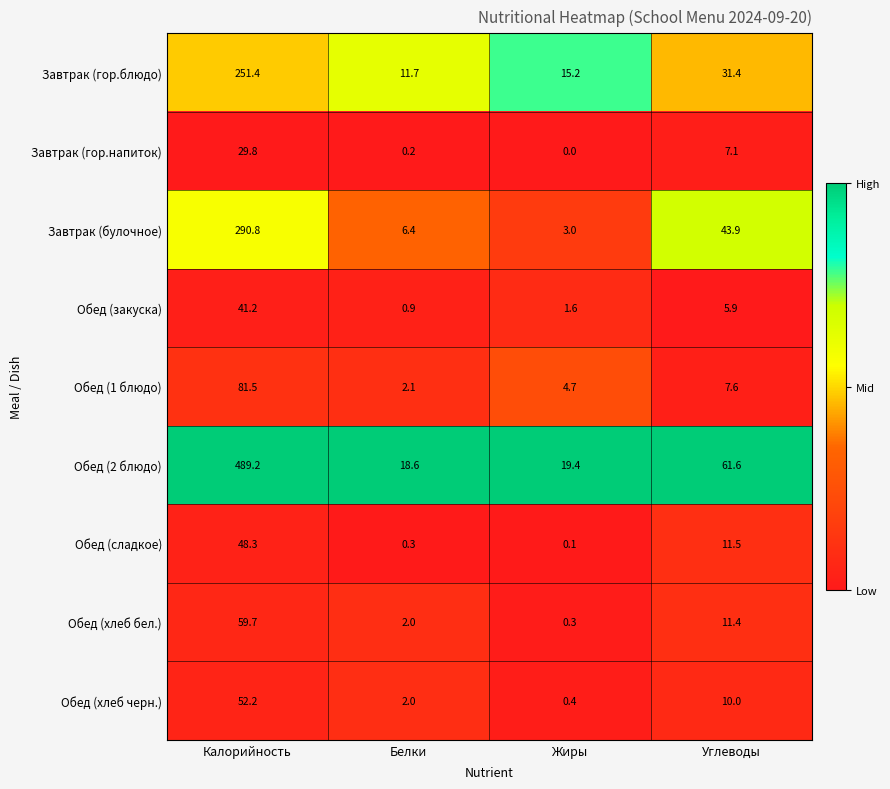

At which category does the chart reach its minimum across all series?

Жиры